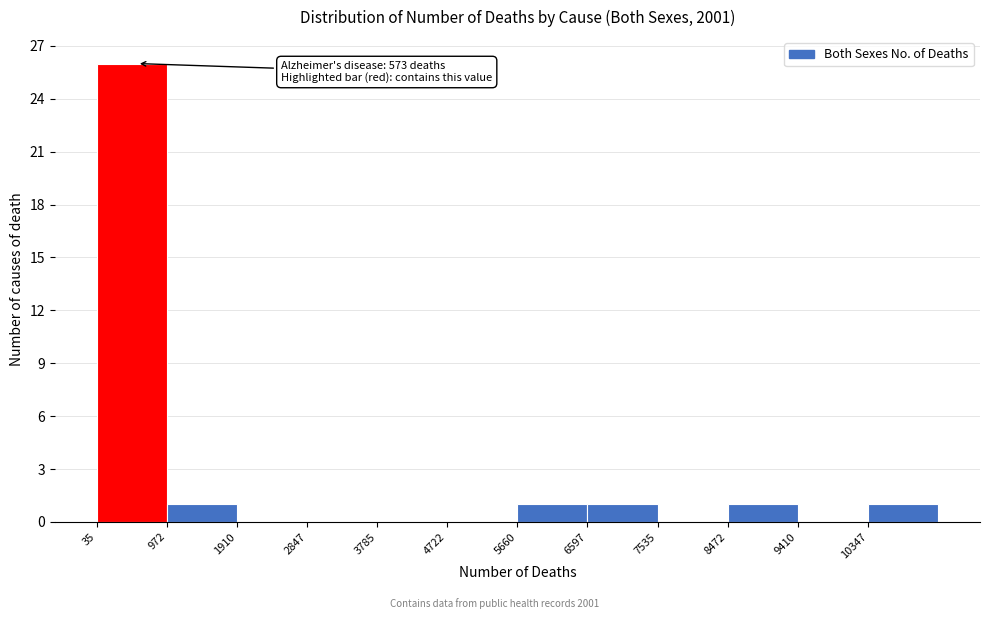

Which range on the x-axis has the tallest bar?

0 to 1000